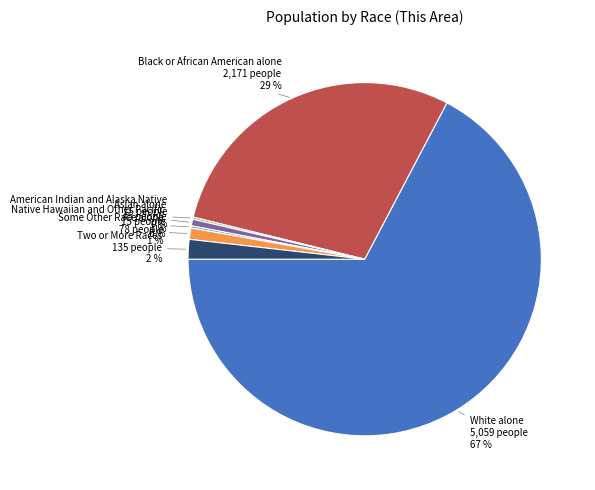

Which has a higher value, Two or More Races or Asian alone?

Two or More Races